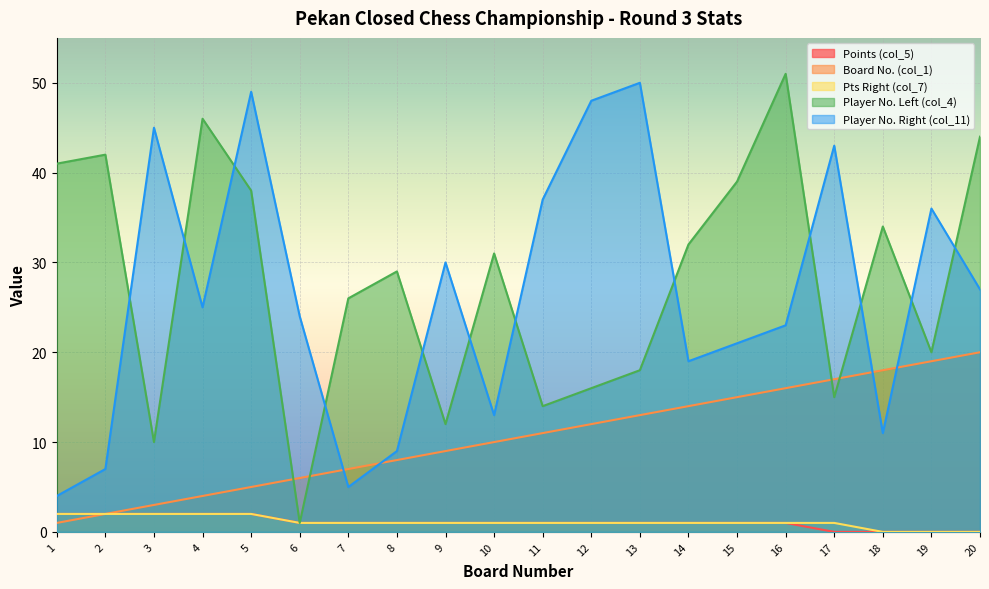

Reading right to left, list all the values displayed in this chart.

Points (col_5): 0	0	0	0	1	1	1	1	1	1	1	1	1	1	1	2	2	2	2	2
Board No. (col_1): 20	19	18	17	16	15	14	13	12	11	10	9	8	7	6	5	4	3	2	1
Pts Right (col_7): 0	0	0	1	1	1	1	1	1	1	1	1	1	1	1	2	2	2	2	2
Player No. Left (col_4): 44	20	34	15	51	39	32	18	16	14	31	12	29	26	1	38	46	10	42	41
Player No. Right (col_11): 27	36	11	43	23	21	19	50	48	37	13	30	9	5	24	49	25	45	7	4